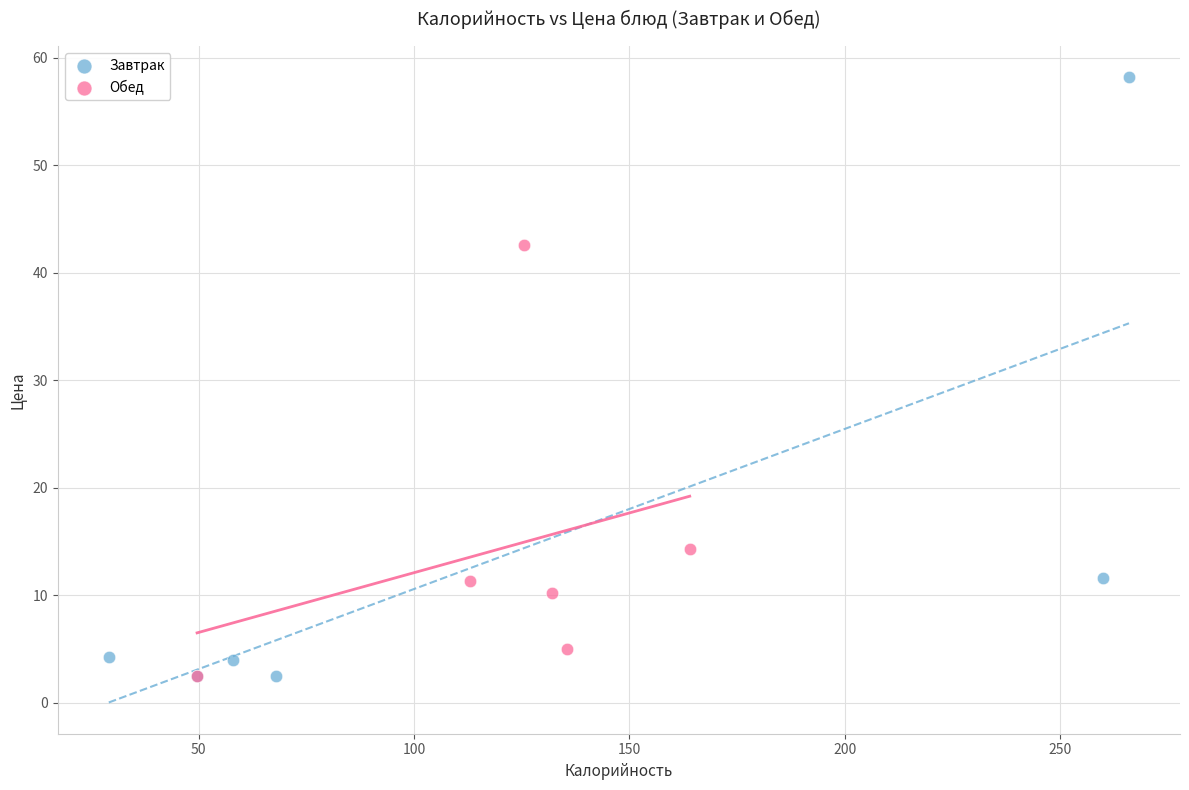

Which series reaches the maximum Y coordinate?

Завтрак